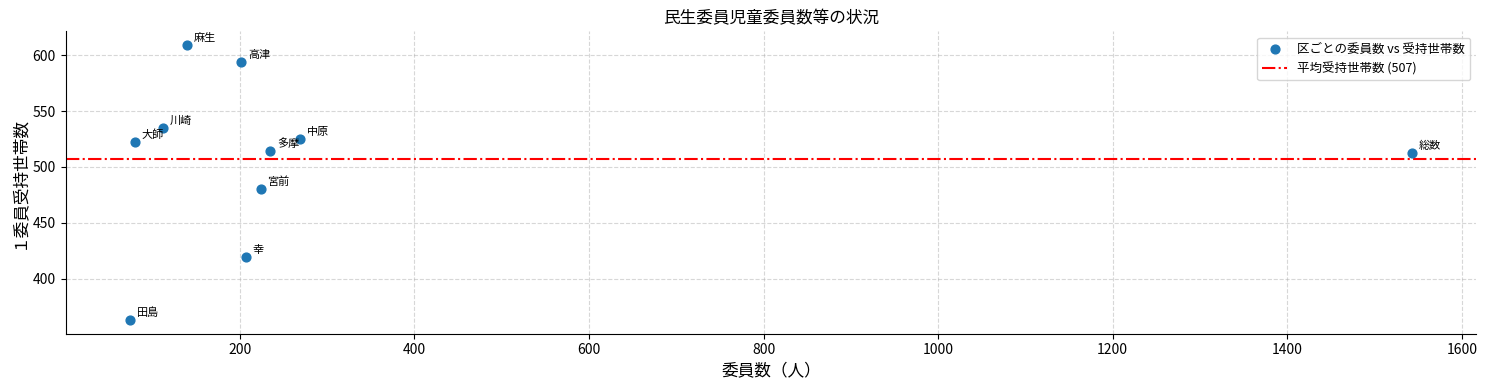

What is the range of Y values (max minus min)?

246